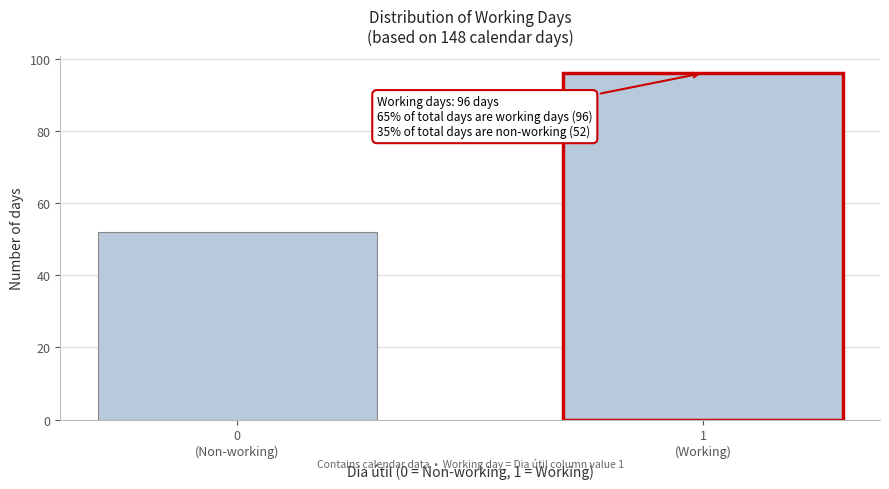

Reading left to right, what are all the values shown in this chart?

52	96